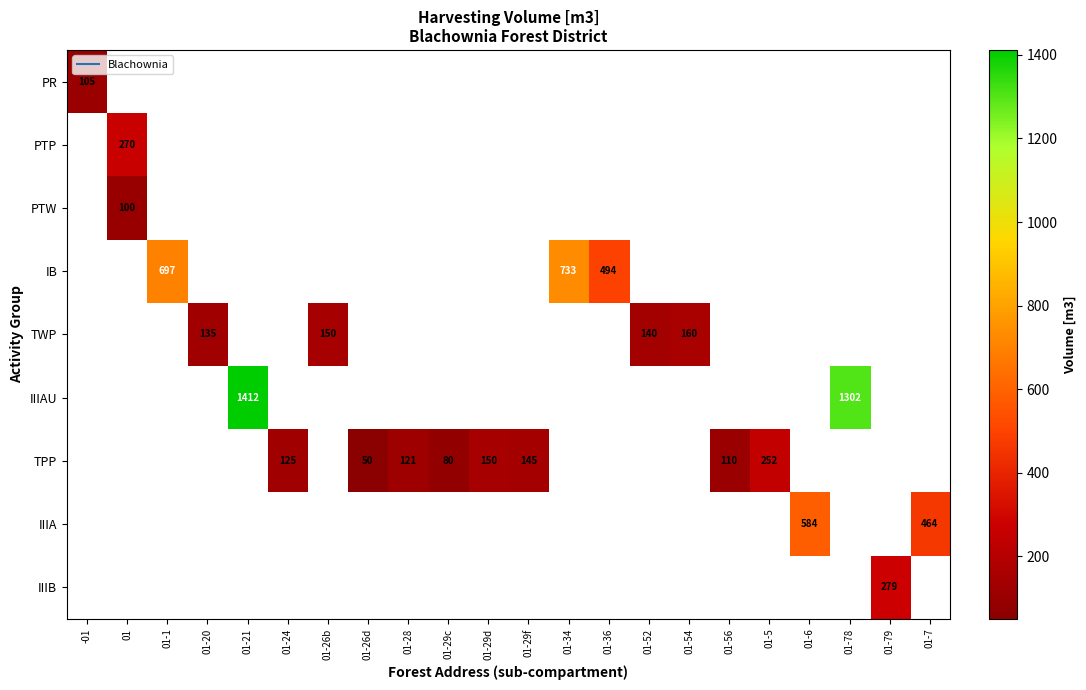

List the labels in order of PTP value, smallest first.

-01, 01, 01-1, 01-20, 01-21, 01-24, 01-26b, 01-26d, 01-28, 01-29c, 01-29d, 01-29f, 01-34, 01-36, 01-52, 01-54, 01-56, 01-5, 01-6, 01-78, 01-79, 01-7